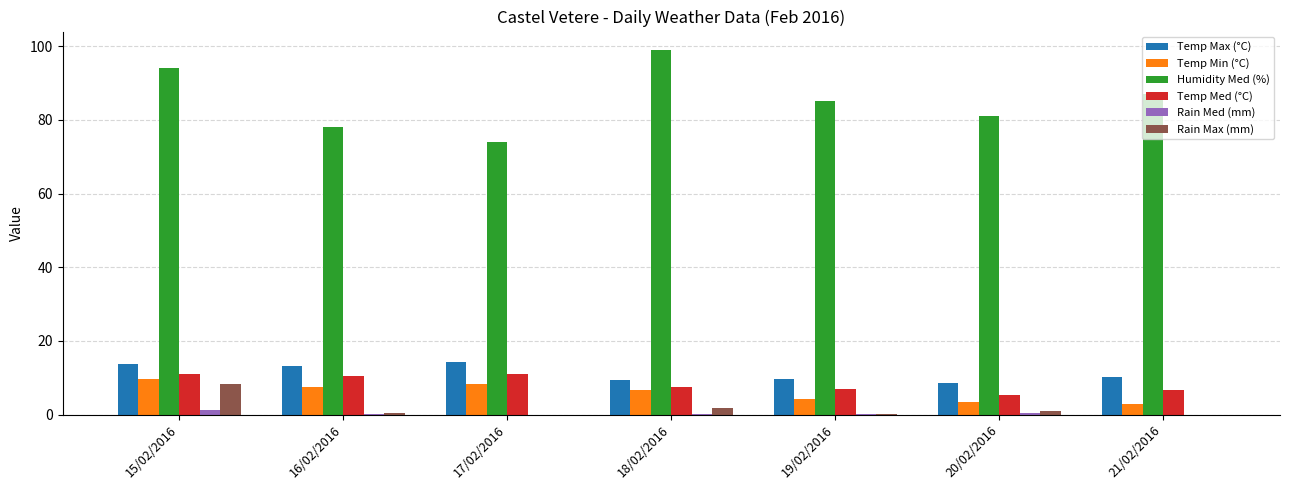

At which label is Temp Min (°C) closest to 6?

18/02/2016